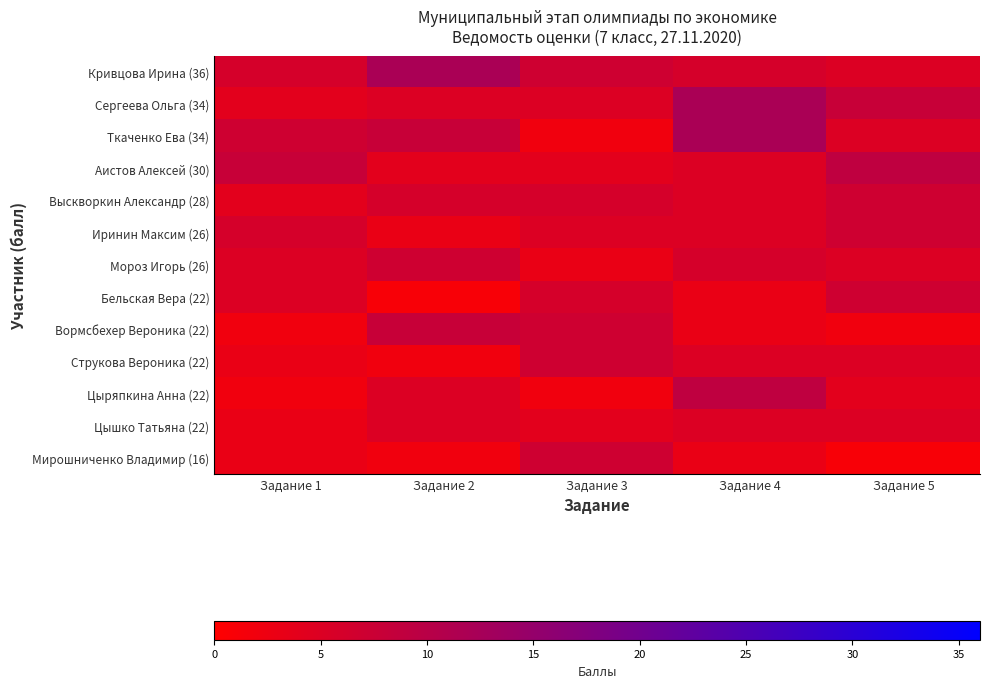

Which category has the highest value across all series?

Задание 2